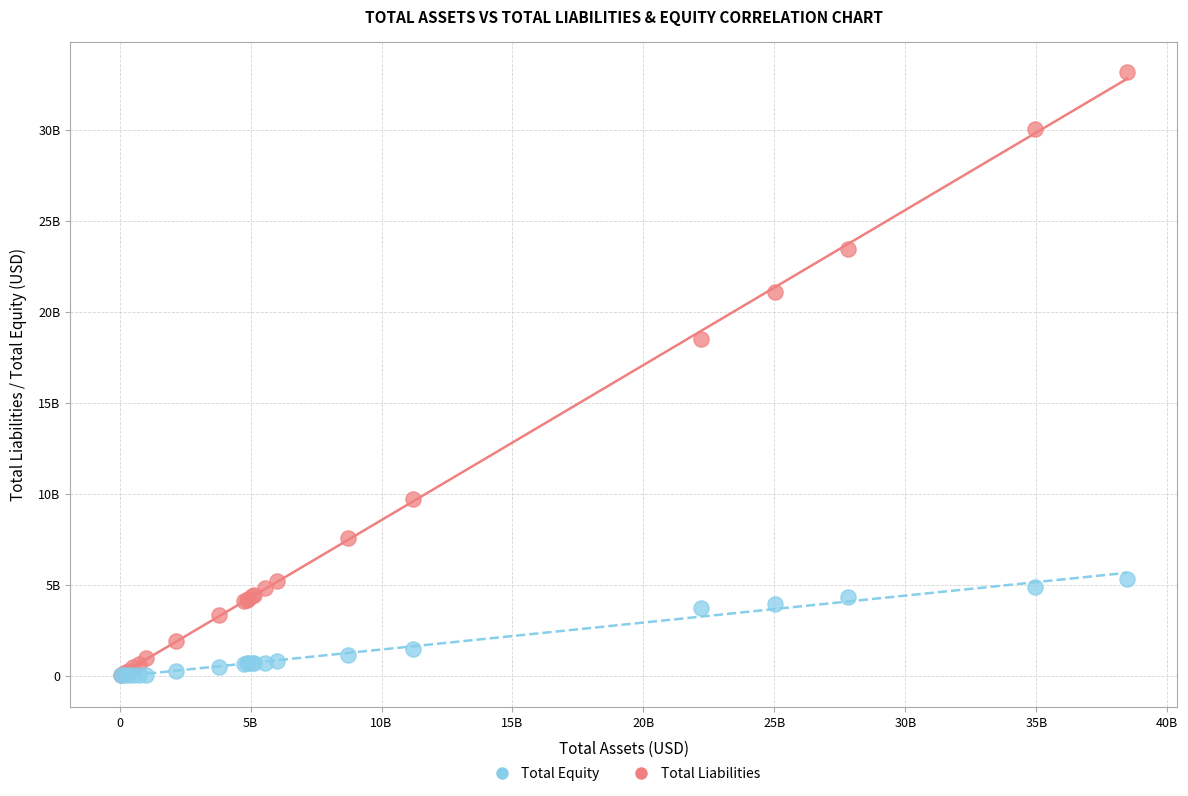

What are all the series names shown in the legend?

Total Equity, Total Liabilities